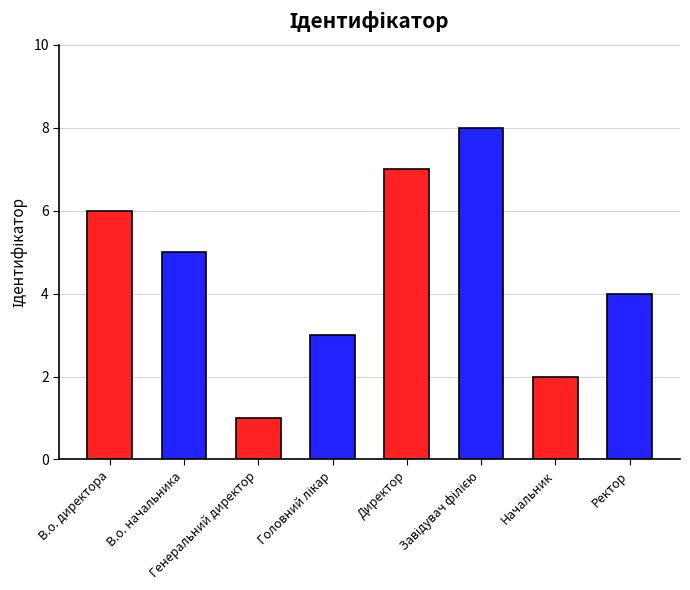

Rank the categories by value from lowest to highest.

Генеральний директор, Начальник, Головний лікар, Ректор, В.о. начальника, В.о. директора, Директор, Завідувач філією